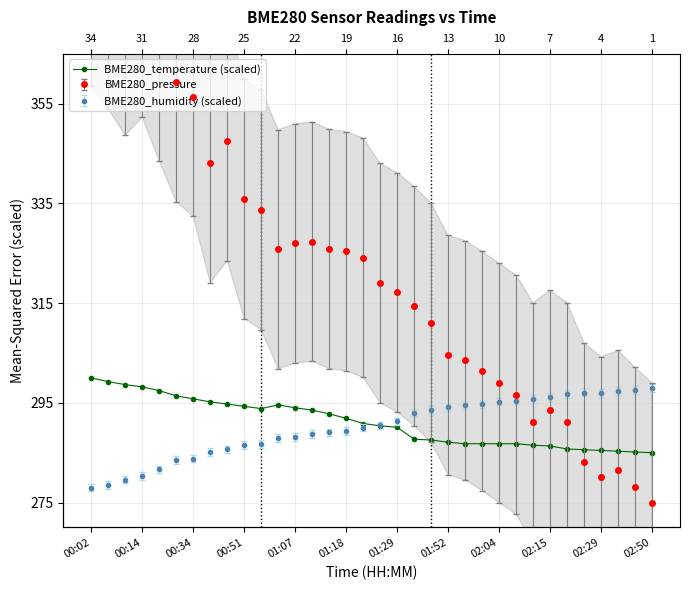

True or false: the data shows 294.8 at 02:04.

True